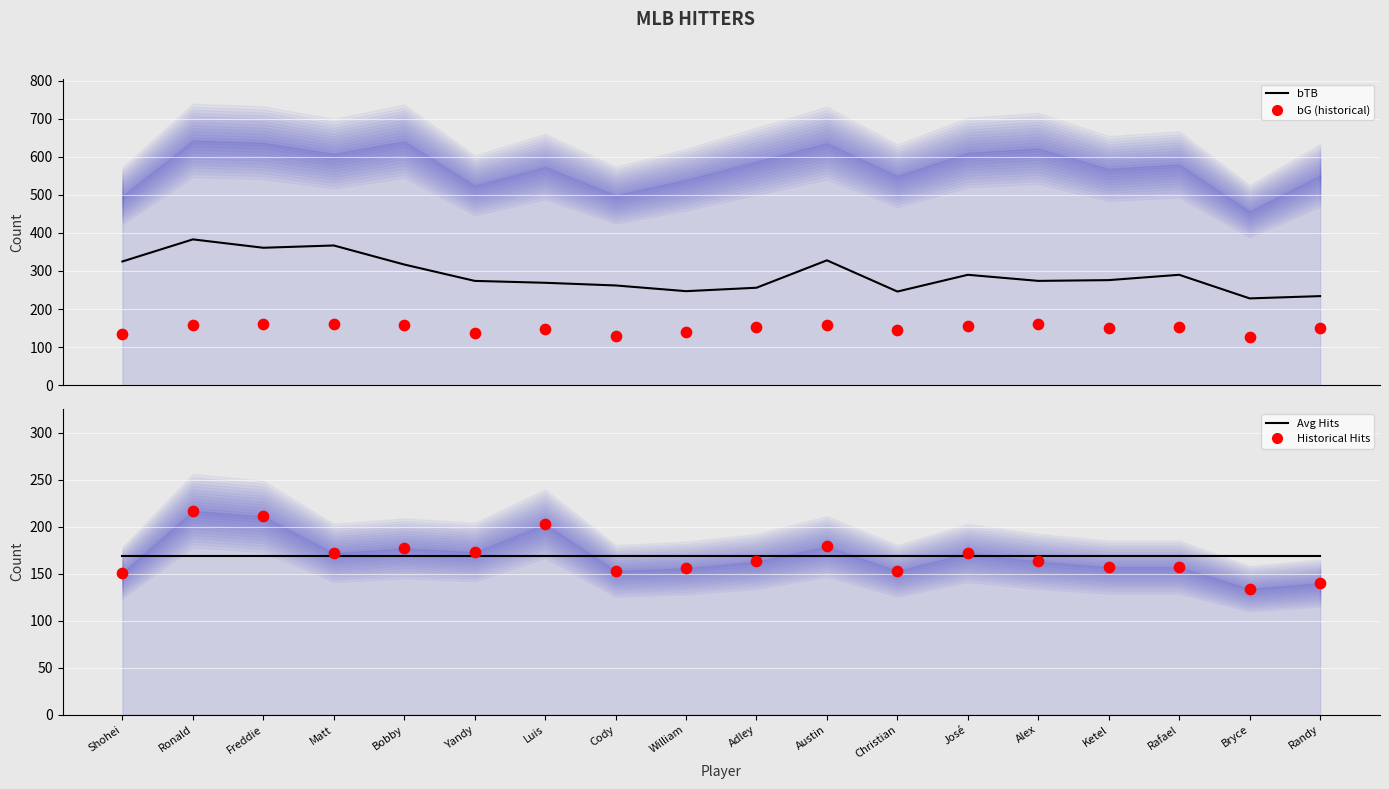

Which series has the largest Y range (max minus min)?

bTB (line)